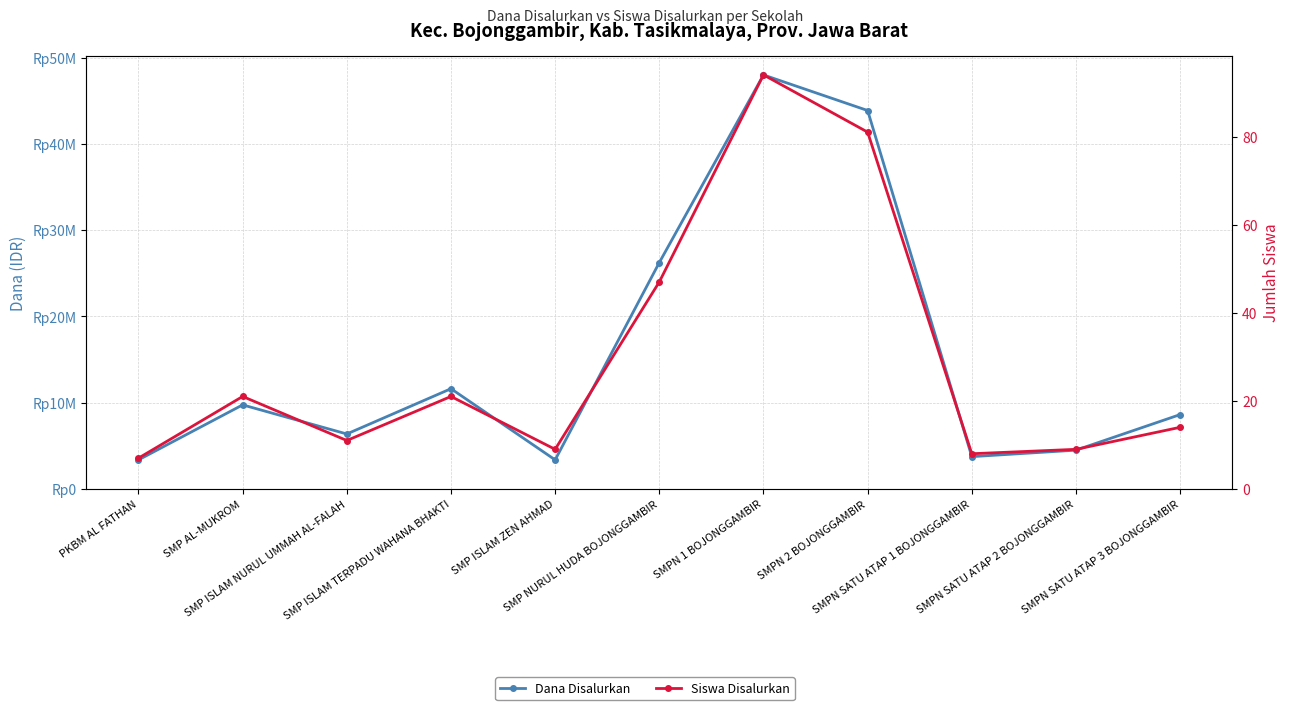

Is it true that Siswa Disalurkan equals 5 at SMPN SATU ATAP 1 BOJONGGAMBIR?

False